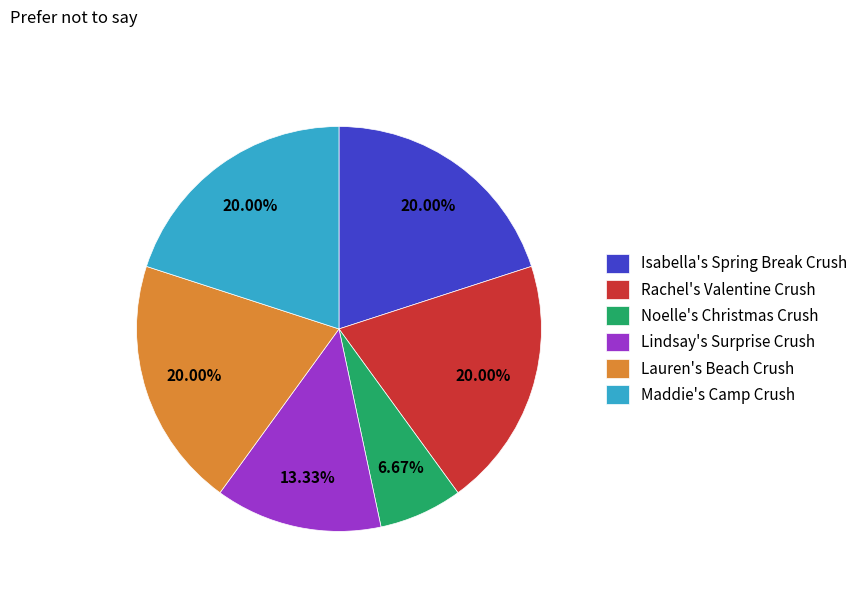

Which slice is the smallest?

Noelle's Christmas Crush